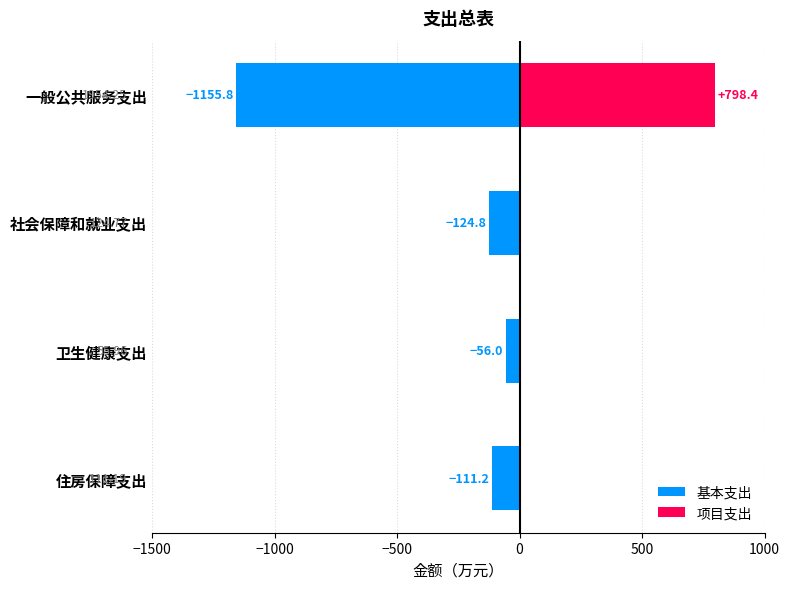

The 项目支出 series shows 258.7 at −1000. True or false?

False